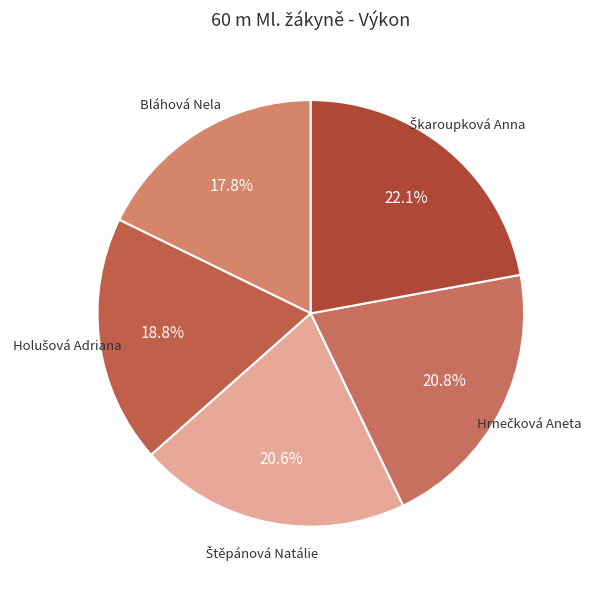

What percentage is NOT represented by Bláhová Nela?

82.2%